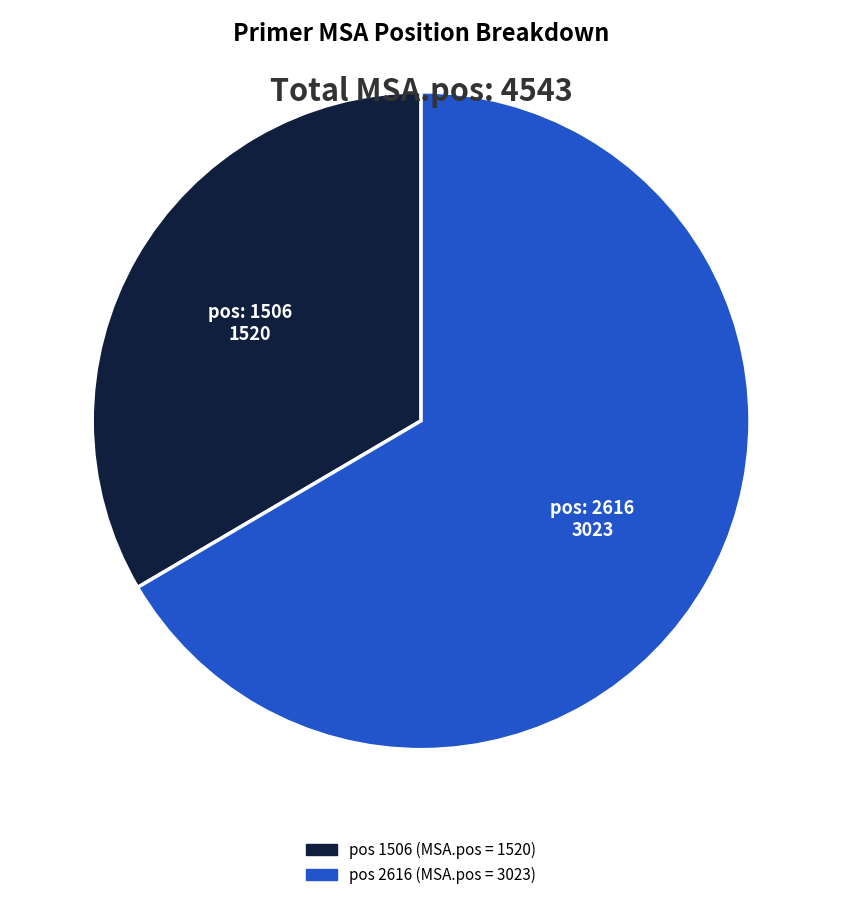

How many slices are in this pie chart?

2